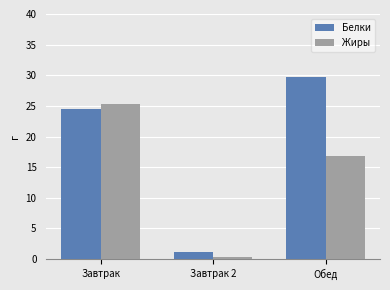

What is the difference between the Жиры values at Завтрак 2 and Обед?

16.5